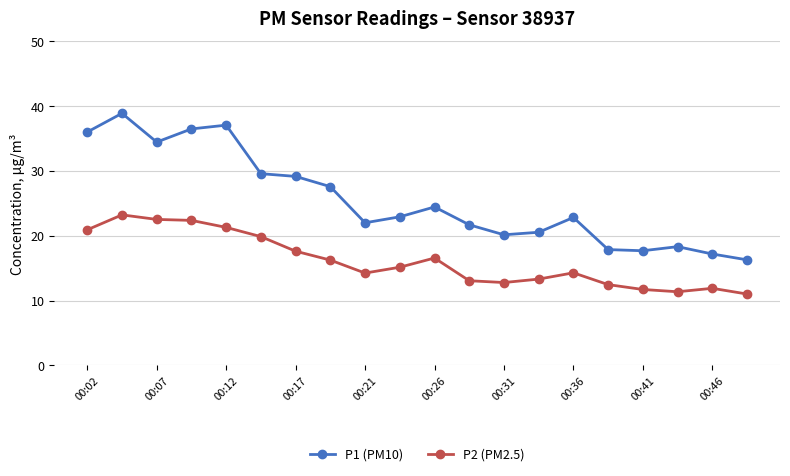

At how many categories does at least one series exceed 11?

20